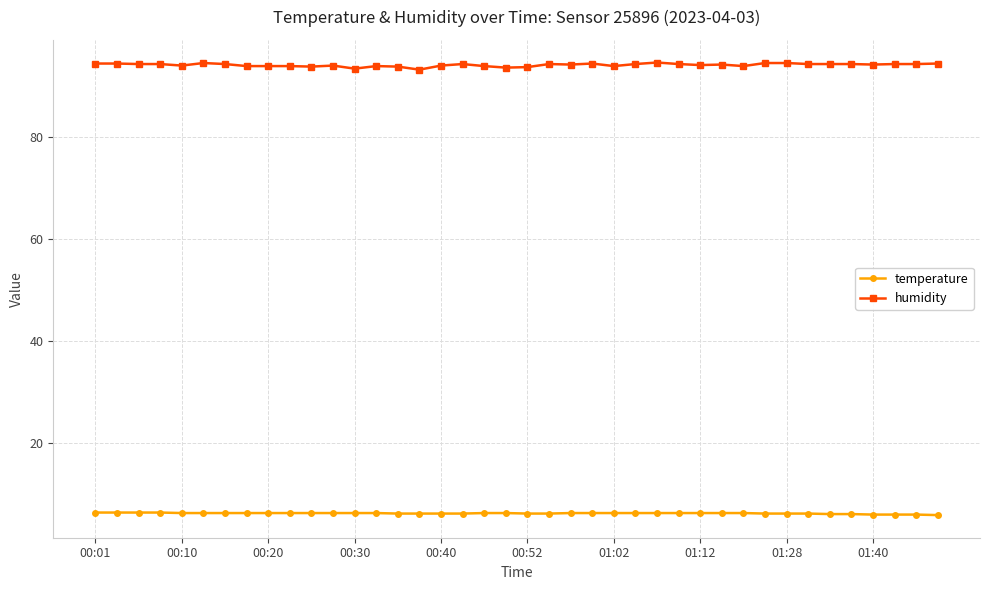

What is the maximum value shown in the chart?

94.6